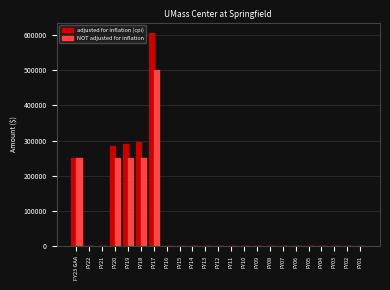

What is the sum of all NOT adjusted for inflation values?

1500000